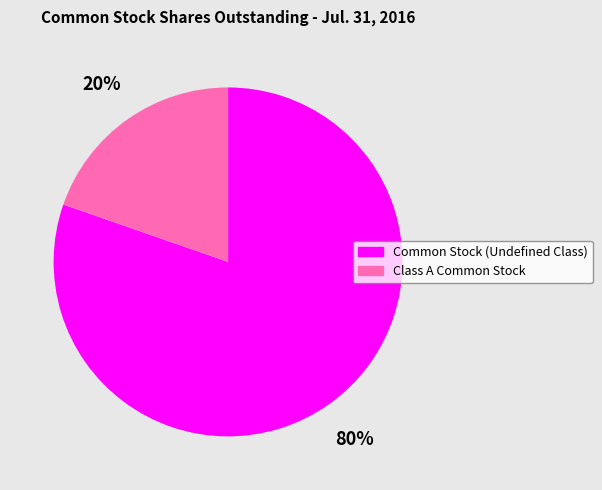

Is the sum of Common Stock (Undefined Class) and Class A Common Stock greater than half?

Yes